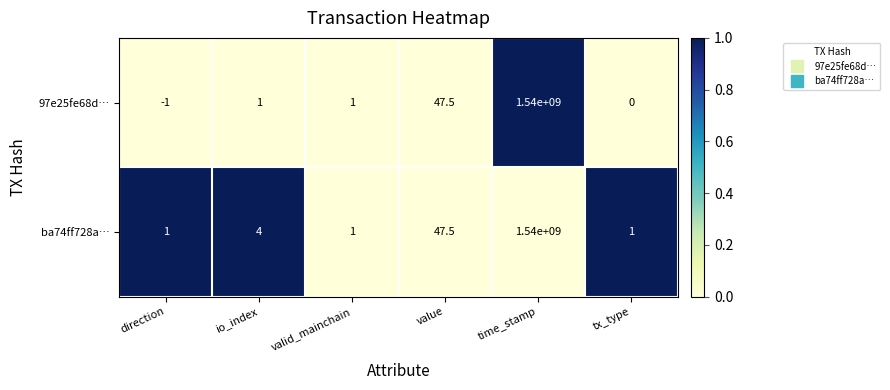

At which category does the chart reach its minimum across all series?

direction